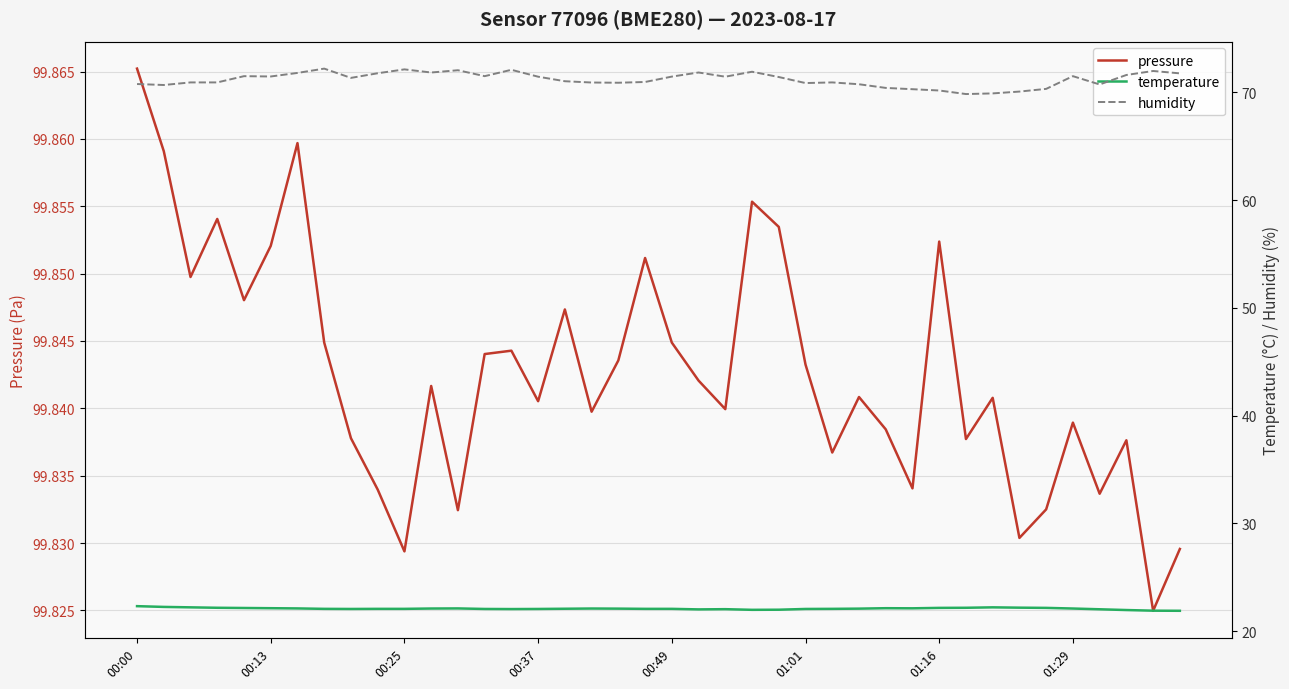

Rank the series at 31 from lowest to highest value.

temperature, humidity, pressure